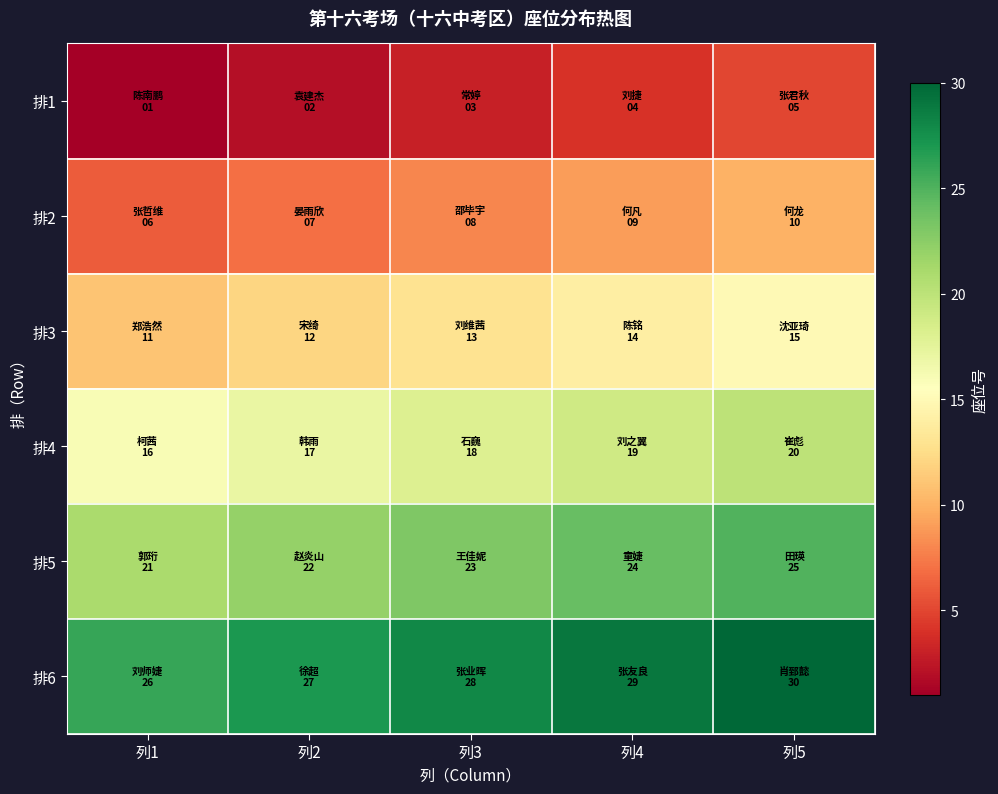

Reading left to right, extract all data points from this chart.

排1: 列1=1	列2=2	列3=3	列4=4	列5=5
排2: 列1=6	列2=7	列3=8	列4=9	列5=10
排3: 列1=11	列2=12	列3=13	列4=14	列5=15
排4: 列1=16	列2=17	列3=18	列4=19	列5=20
排5: 列1=21	列2=22	列3=23	列4=24	列5=25
排6: 列1=26	列2=27	列3=28	列4=29	列5=30